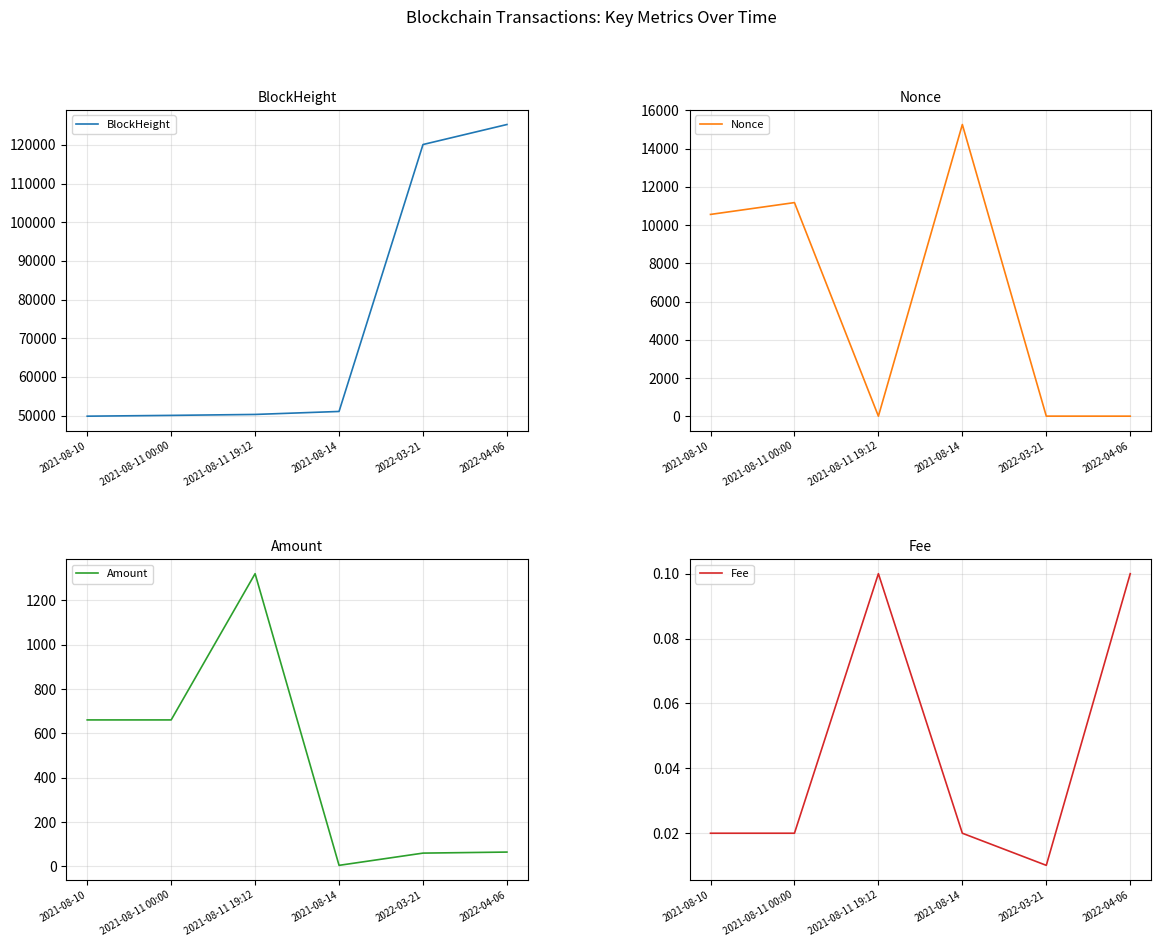

Where is Amount nearest to the value 662?

2021-08-10